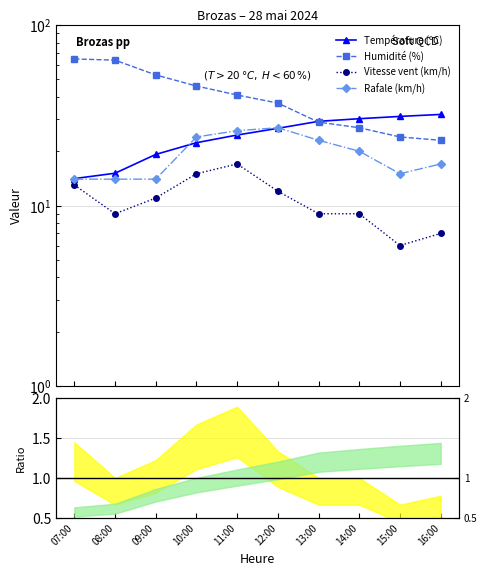

What position from the left is 11:00?

5